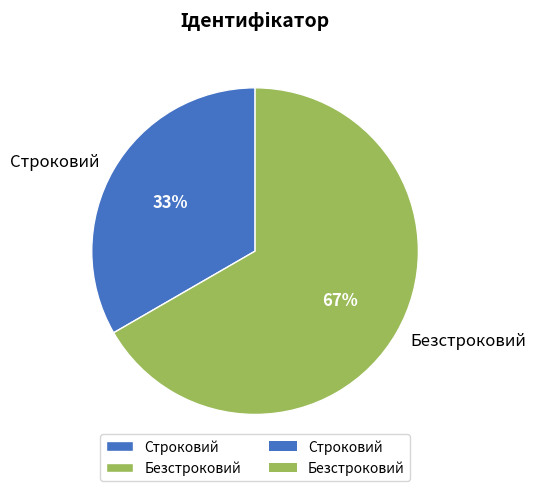

What percentage is the Безстроковий slice, to the nearest percent?

67%